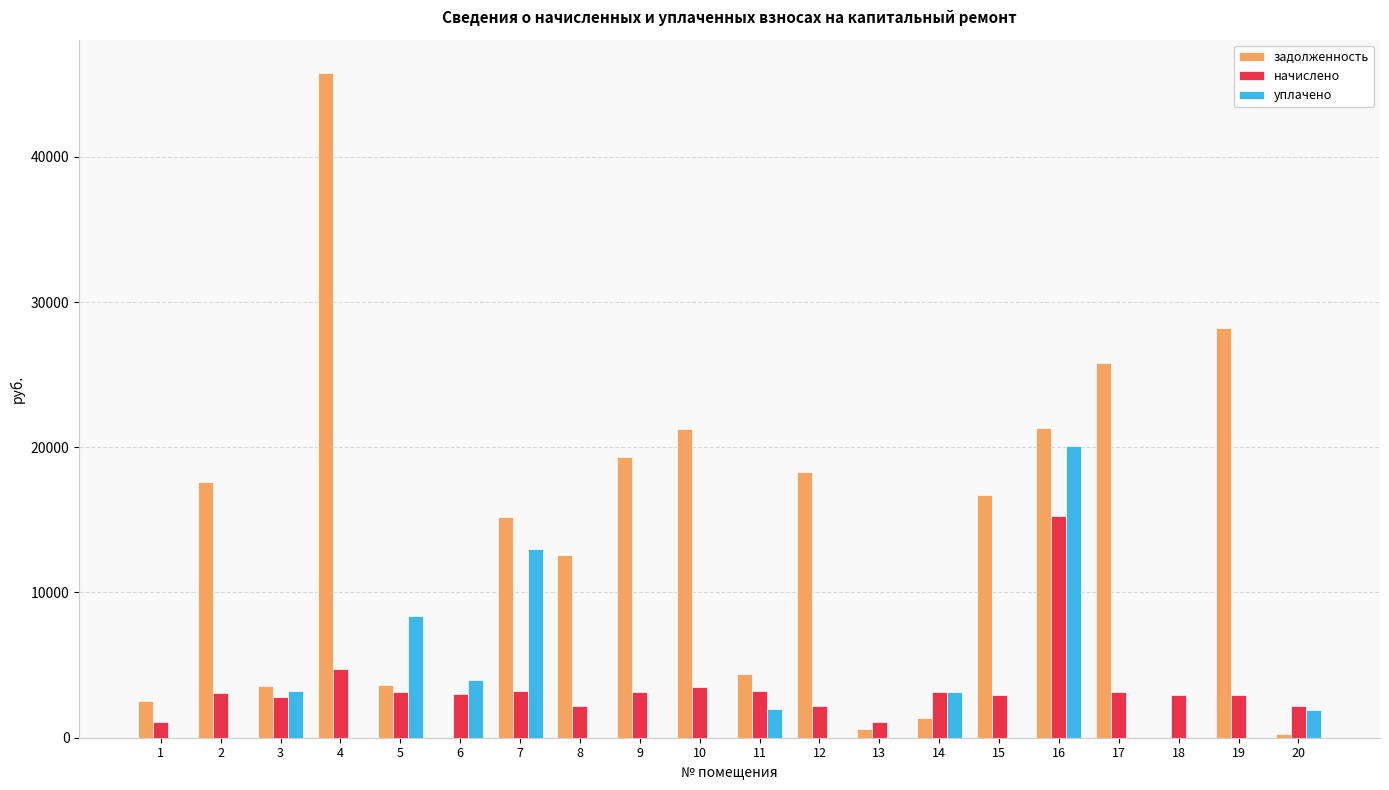

At which category is the sum across all series the highest?

16